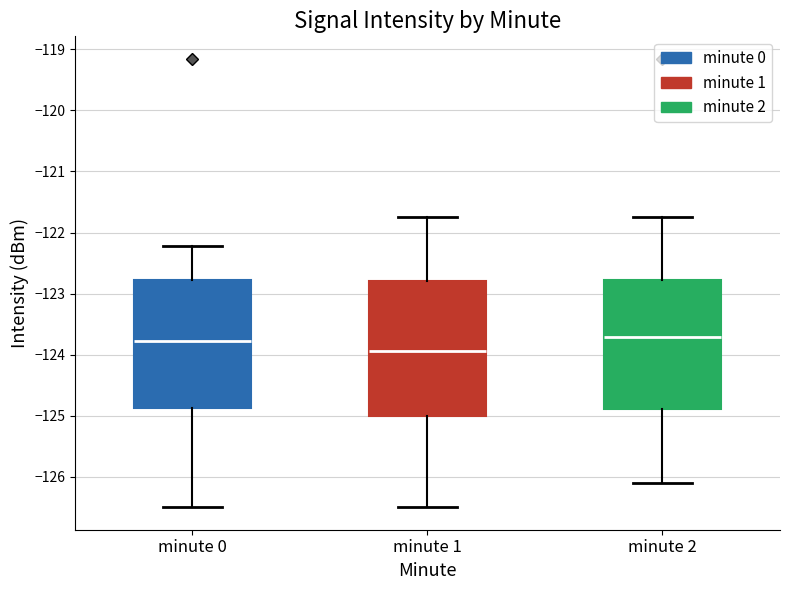

Where is the upper edge of the box for minute 2 on the y-axis? The values are not printed on the chart, so give them approximately, as read against the axis.

-122.8